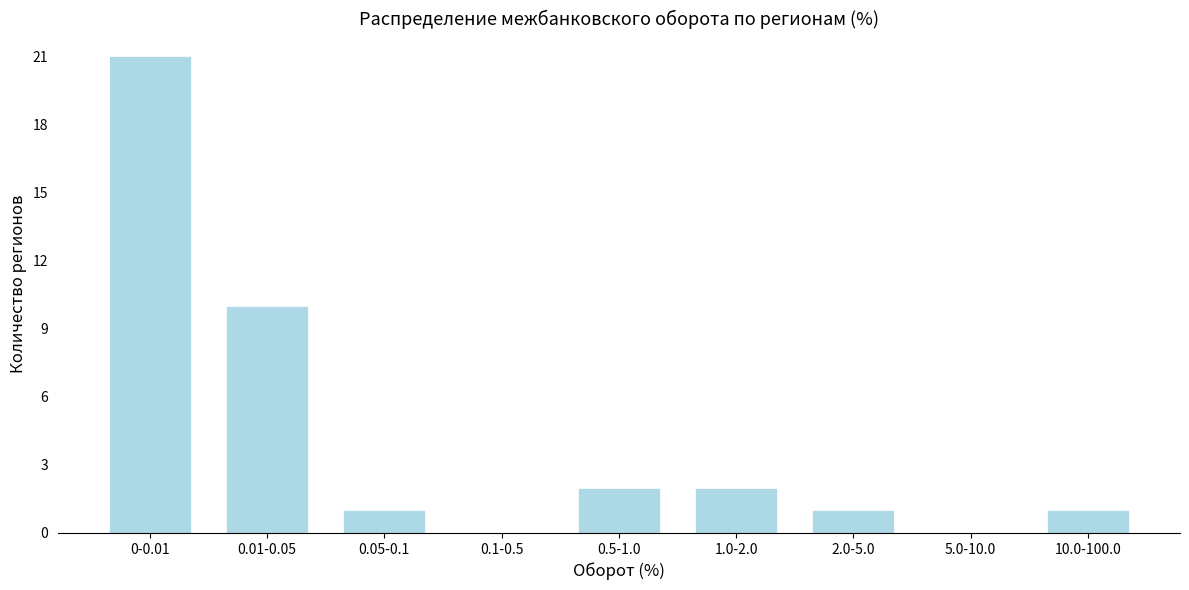

Reading left to right, extract all data points from this chart.

0-0.01=21	0.01-0.05=10	0.05-0.1=1	0.1-0.5=0	0.5-1.0=2	1.0-2.0=2	2.0-5.0=1	5.0-10.0=0	10.0-100.0=1